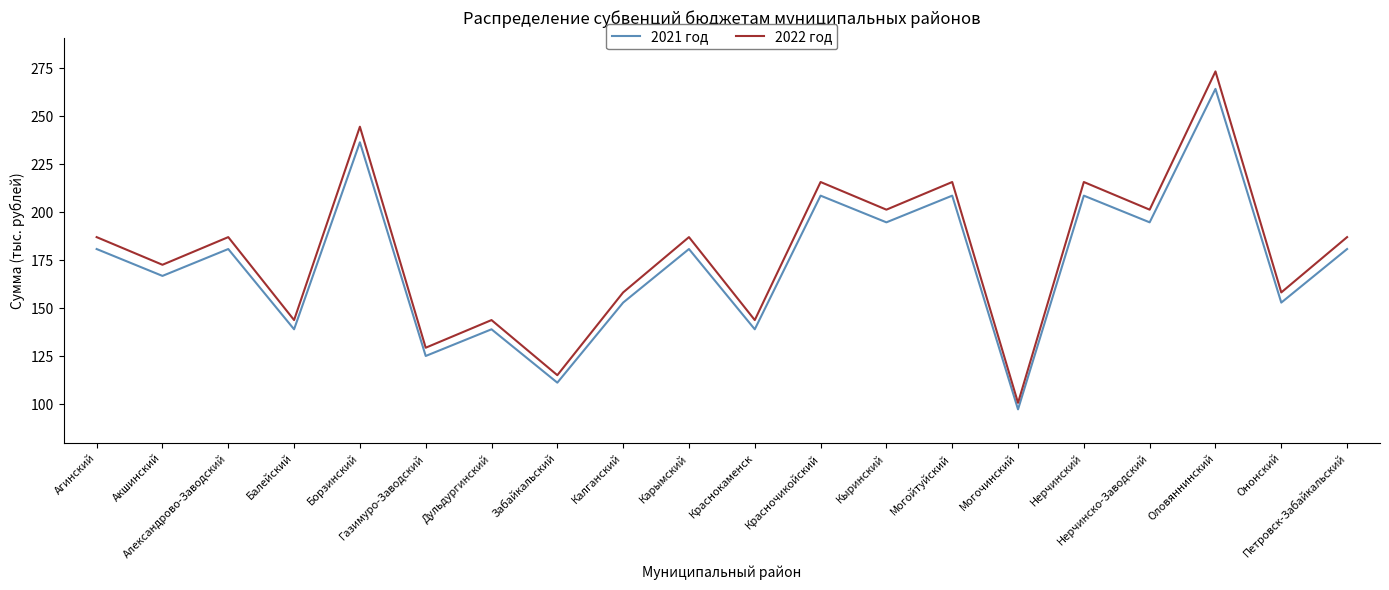

What is the minimum value shown in the chart?

97.3